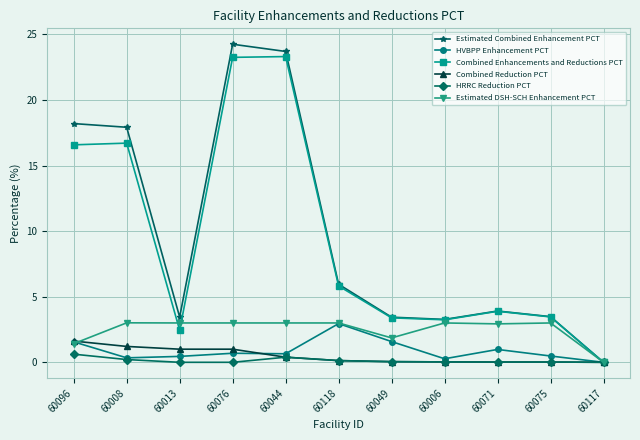

How many interior local peaks does the Estimated Combined Enhancement PCT series have?

2